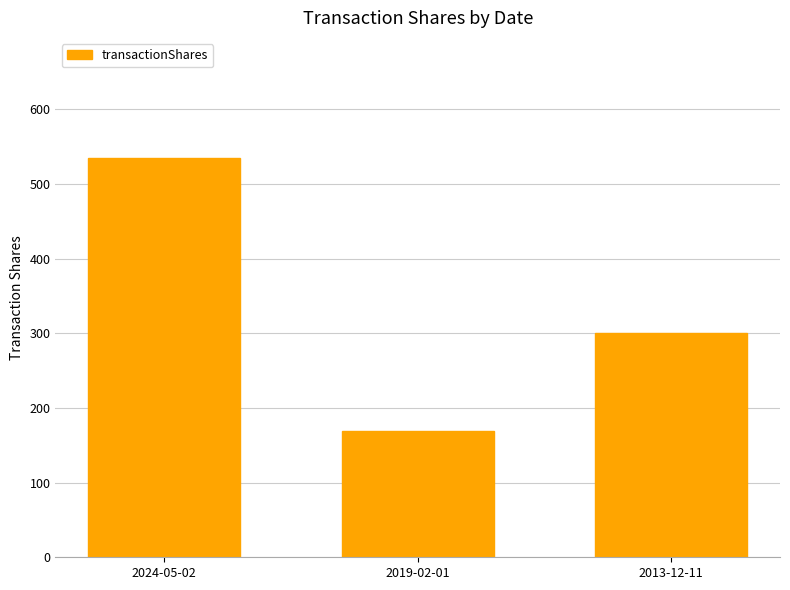

What is the difference between the maximum and second lowest values?

235